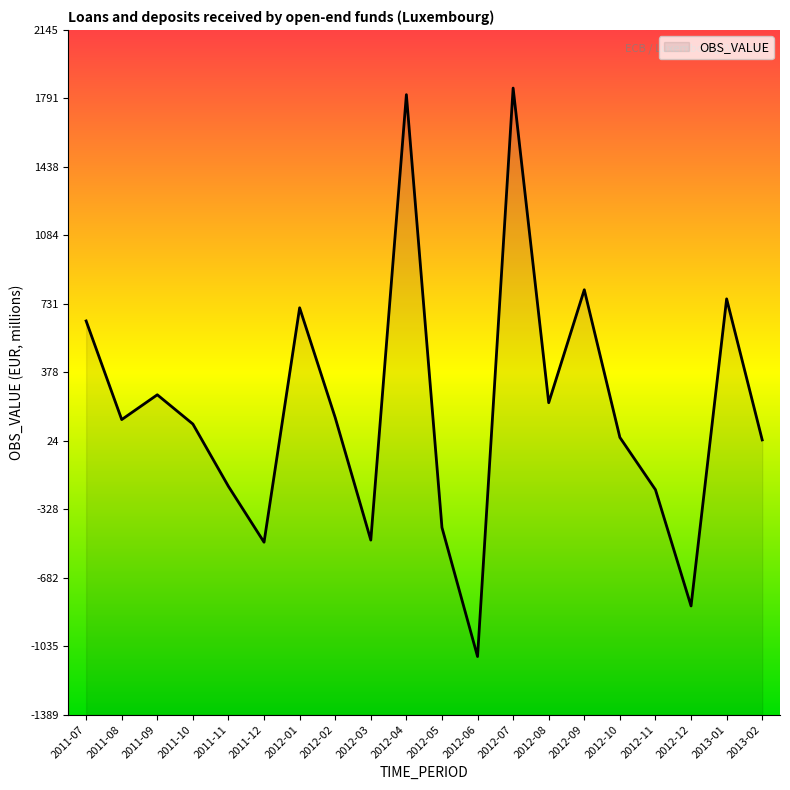

Rank the categories by value from lowest to highest.

2012-06, 2012-12, 2011-12, 2012-03, 2012-05, 2012-11, 2011-11, 2013-02, 2012-10, 2011-10, 2011-08, 2012-02, 2012-08, 2011-09, 2011-07, 2012-01, 2013-01, 2012-09, 2012-04, 2012-07